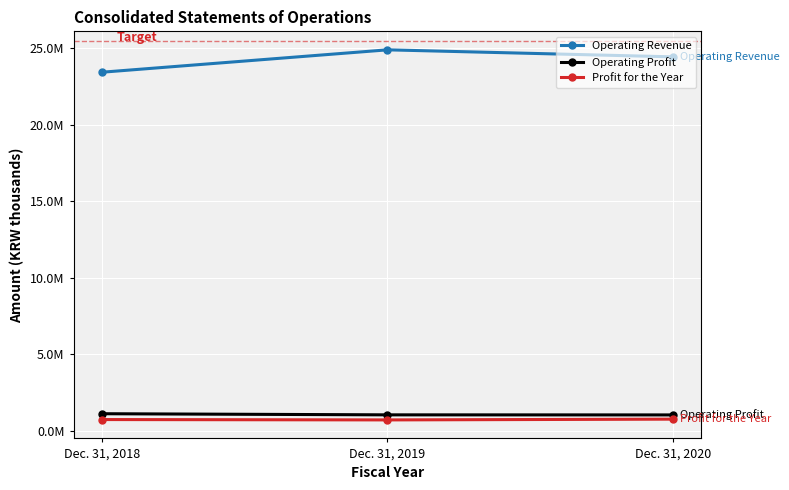

What is the greatest value displayed?

24899189